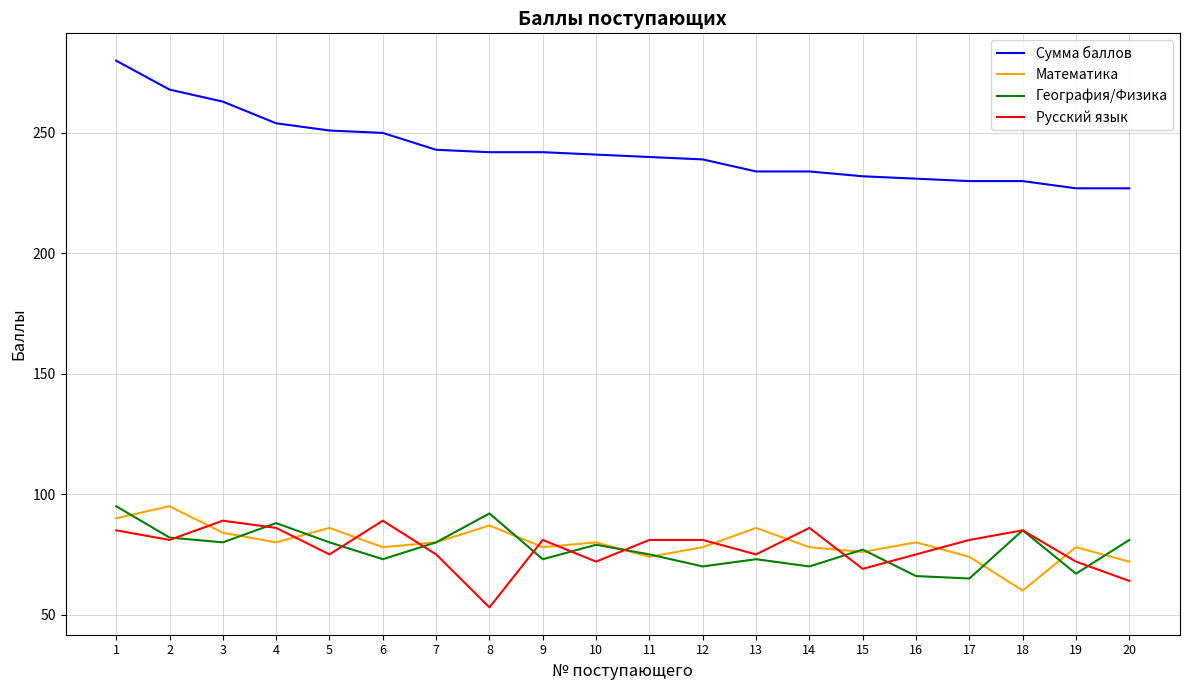

What is the sum of all Математика values?

1594